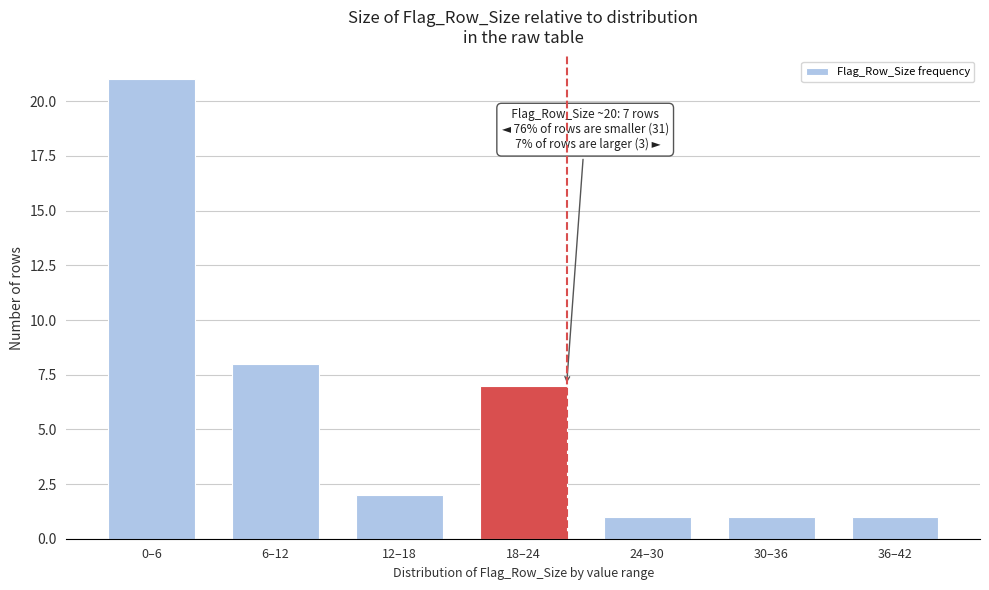

Reading left to right, list all the values displayed in this chart.

21	8	2	7	1	1	1